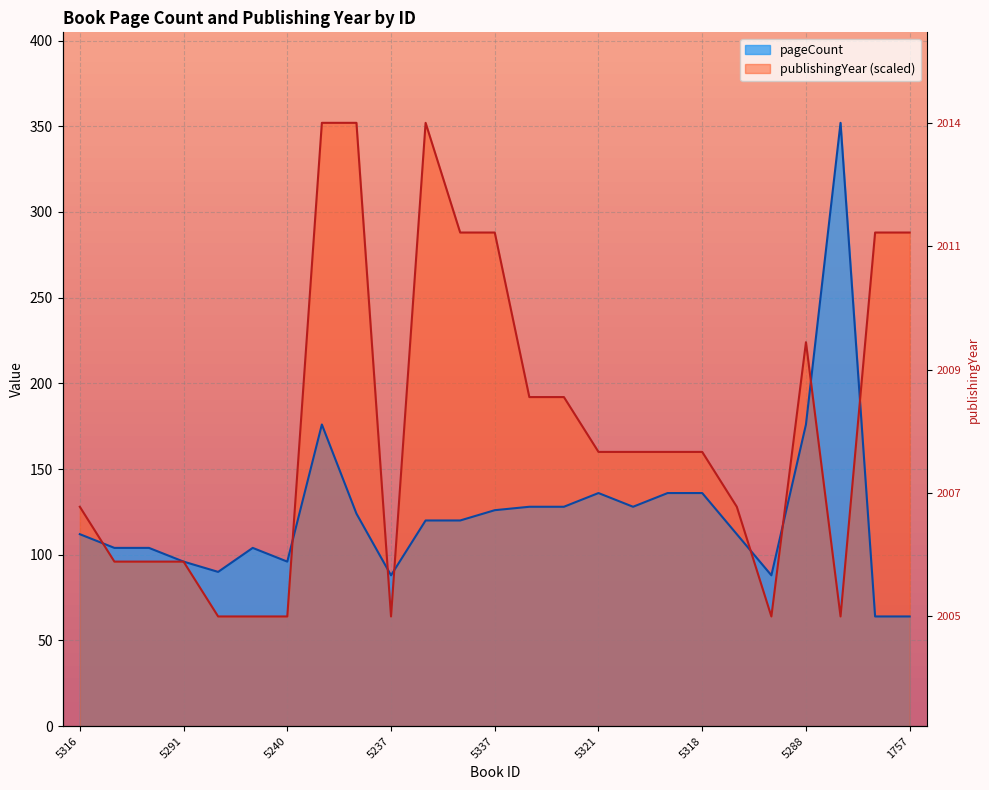

True or false: pageCount has more than 2 interior local peaks.

True